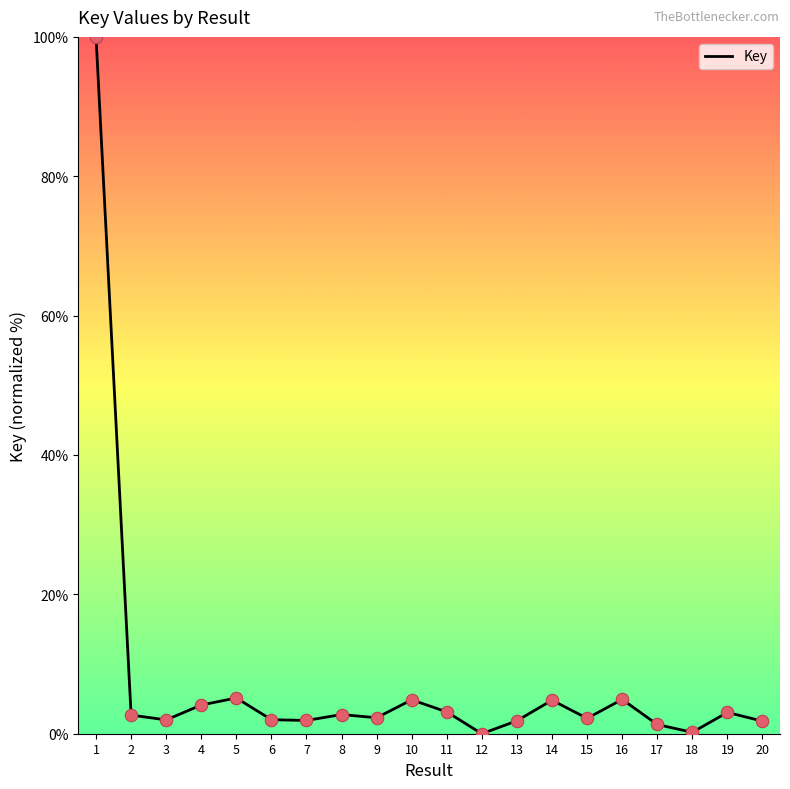

What is the change in value from 9 to 12?

-2.3